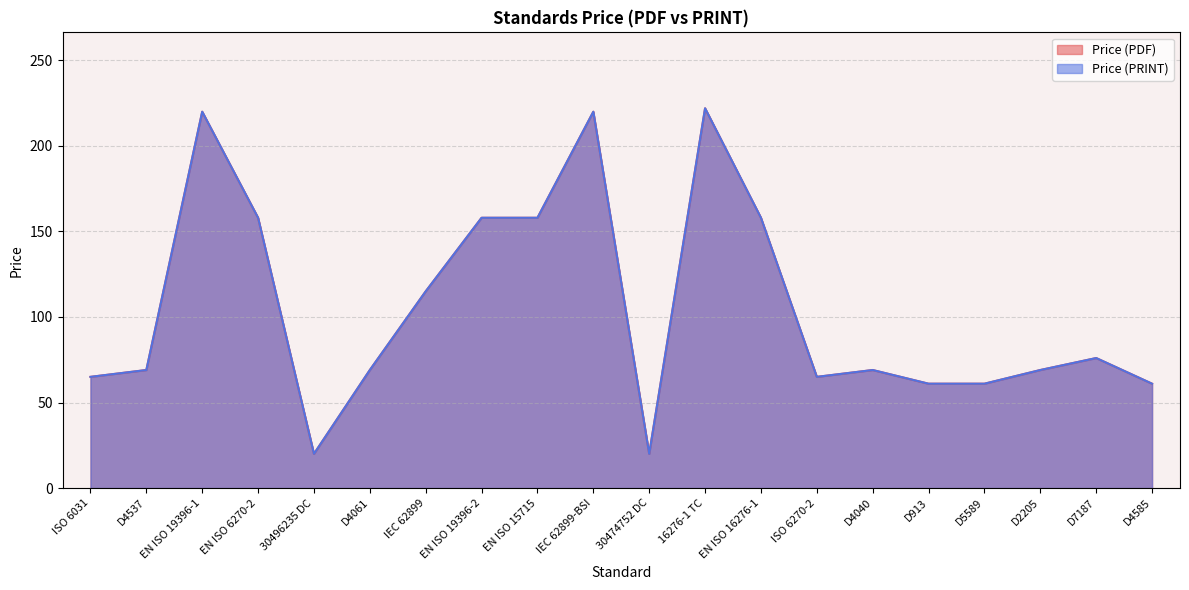

True or false: Price (PRINT) and Price (PDF) cross at least once.

False